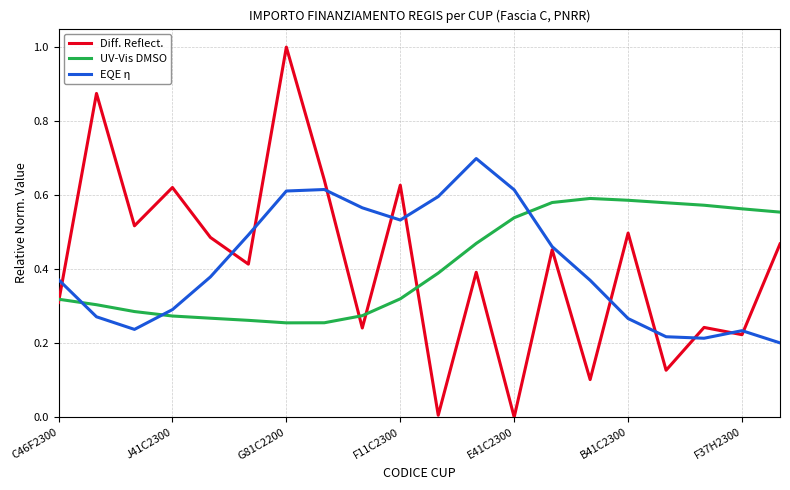

In UV-Vis DMSO, how many points are higher than both neighbors (excluding endpoints)?

1